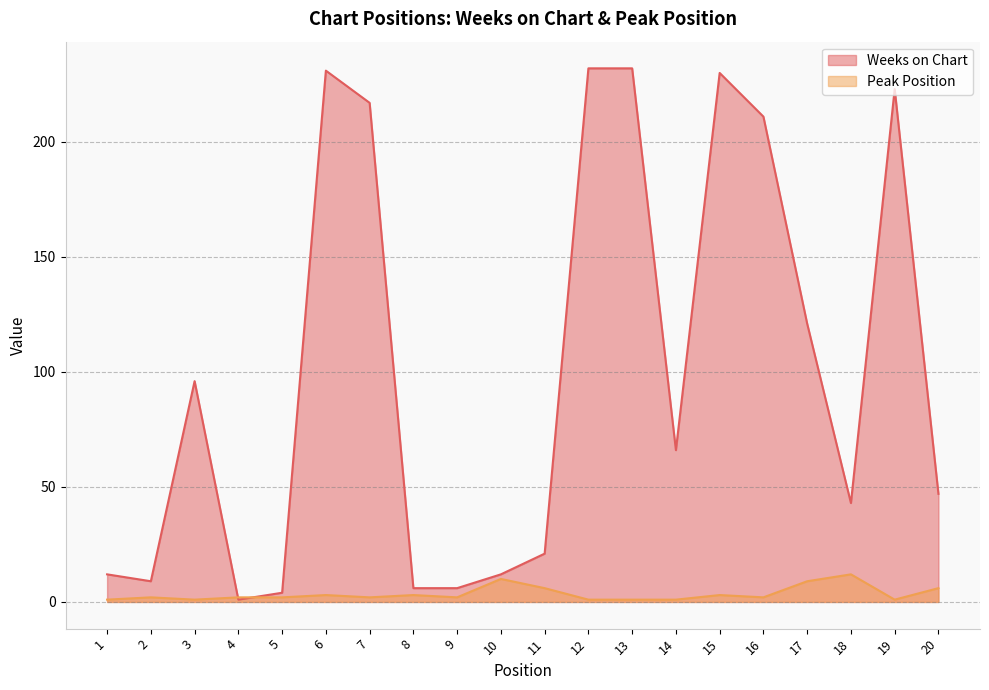

Which series changed the most between 5 and 10?

Weeks on Chart